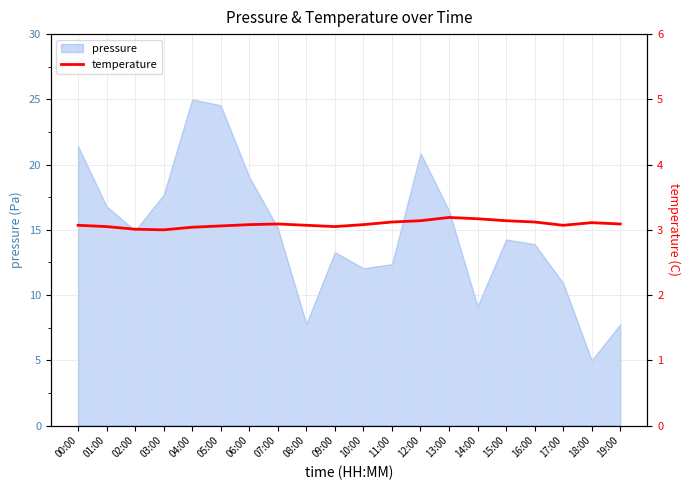

The value of pressure at 19:00 is 7.8. True or false?

True